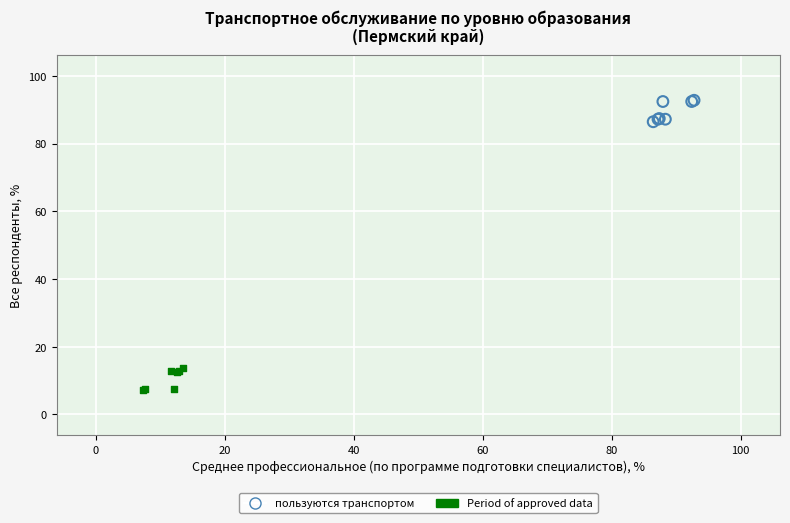

Which series contains the lowest Y value?

Period of approved data